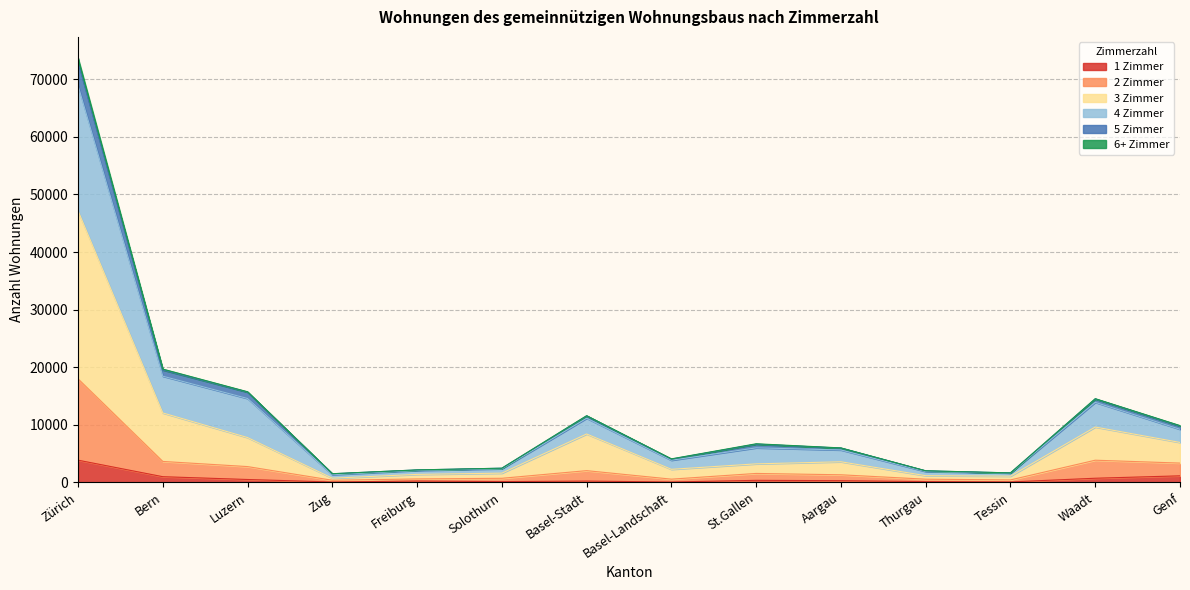

What are all the series names shown in the legend?

1 Zimmer, 2 Zimmer, 3 Zimmer, 4 Zimmer, 5 Zimmer, 6+ Zimmer